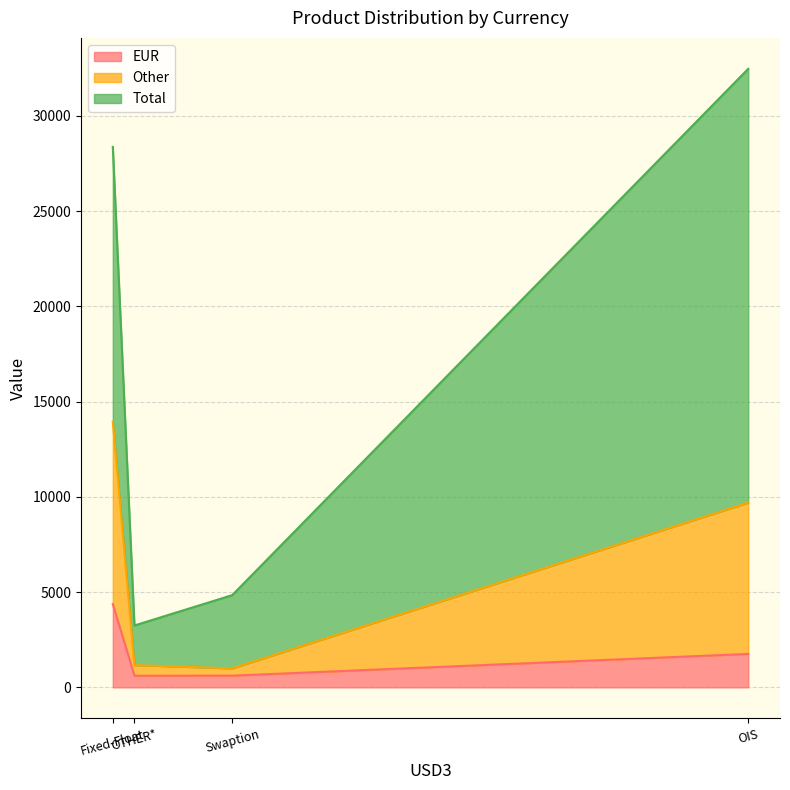

The value of Total at OTHER* is 3362. True or false?

False